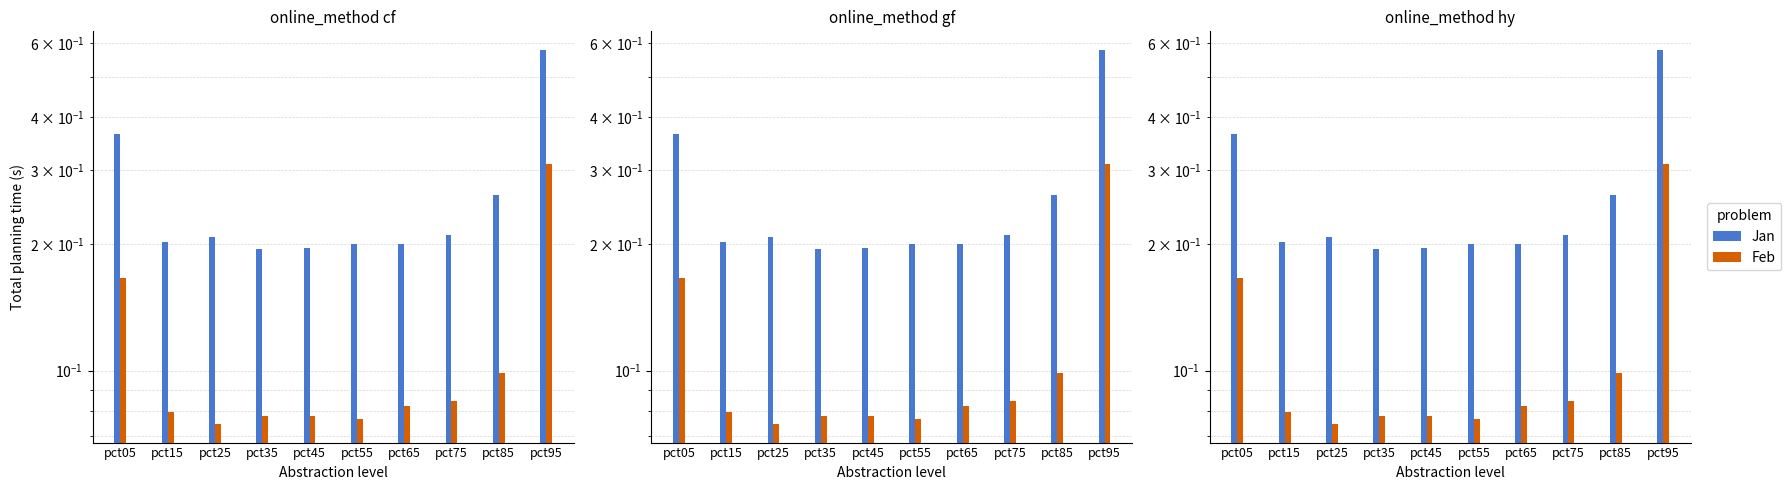

Which category has the lowest value in the Feb series?

pct25